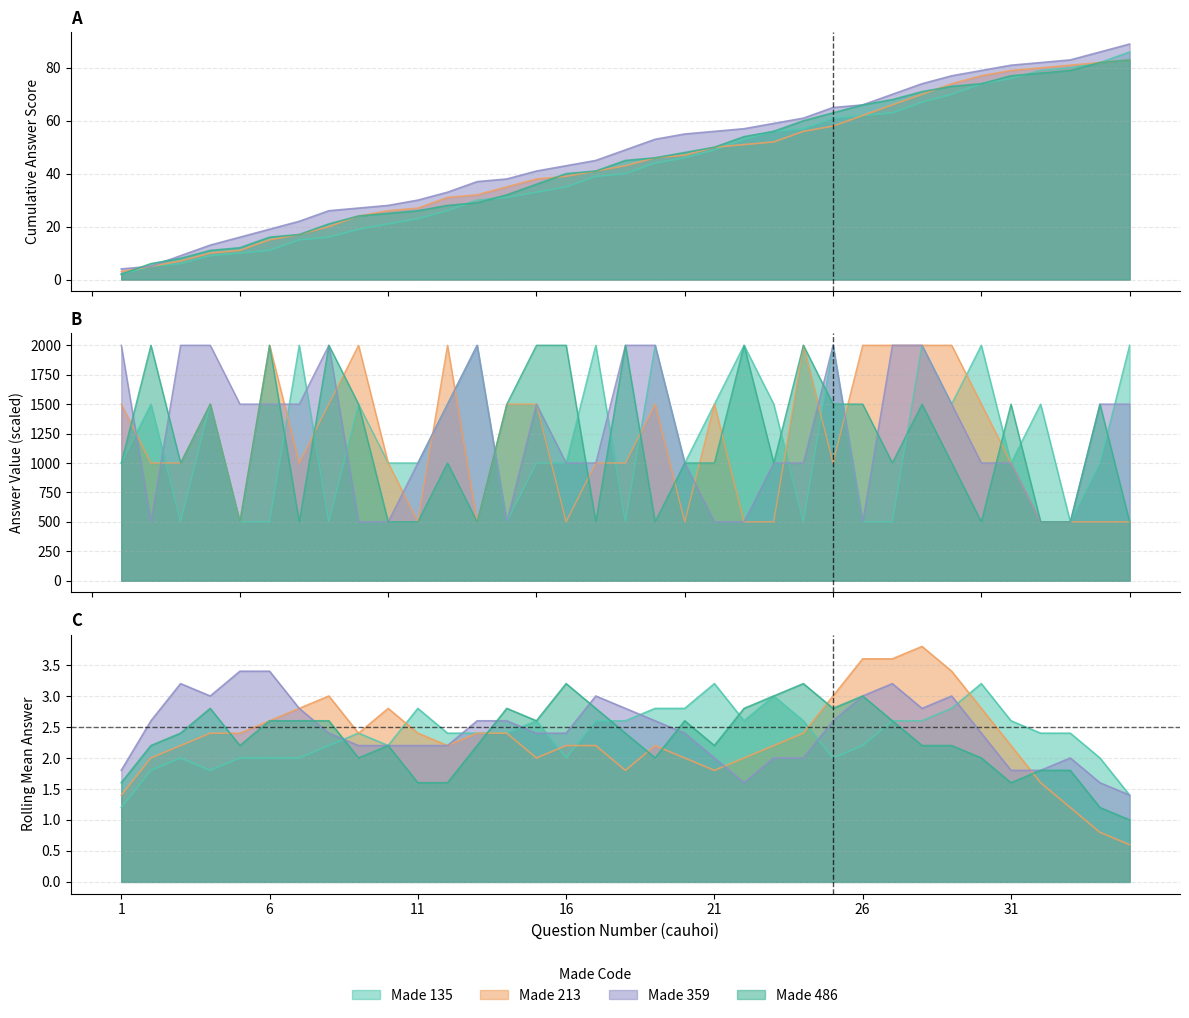

Which series changed the most between 5 and 33?

135